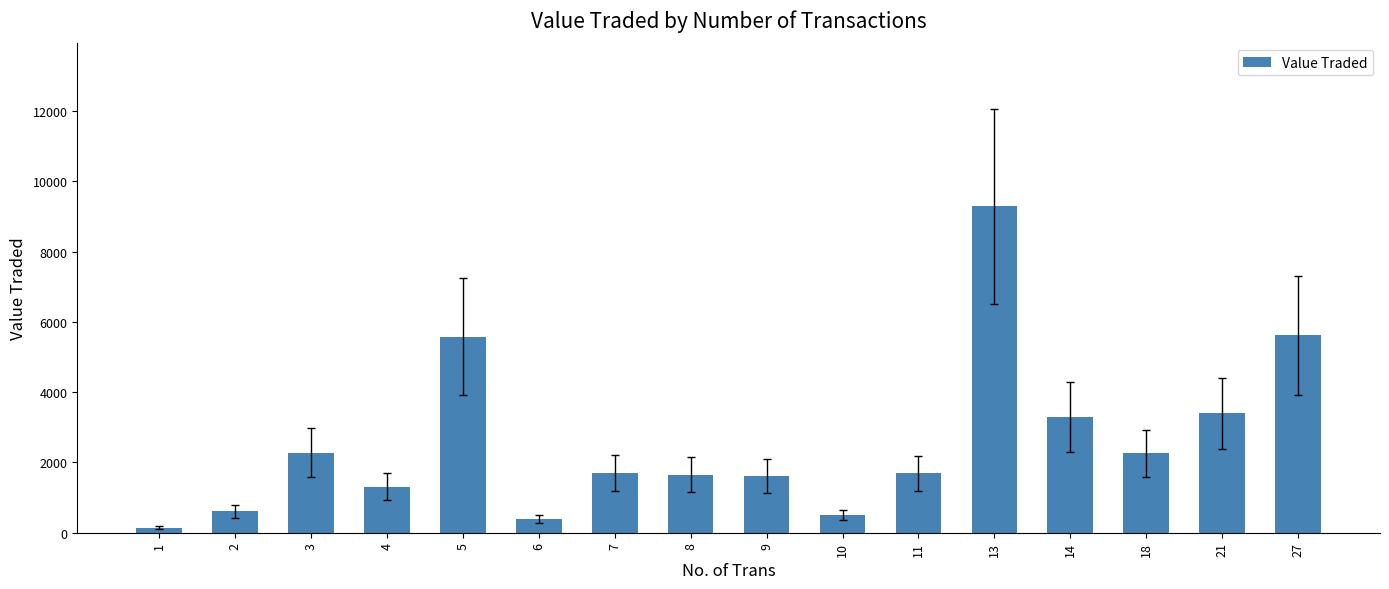

What is the greatest value displayed?

9282